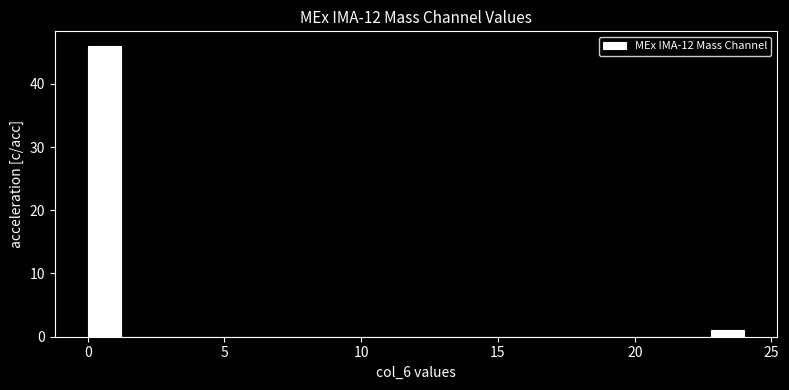

Read against the x-axis, roughly where is the centre of the tallest bar?

0.5